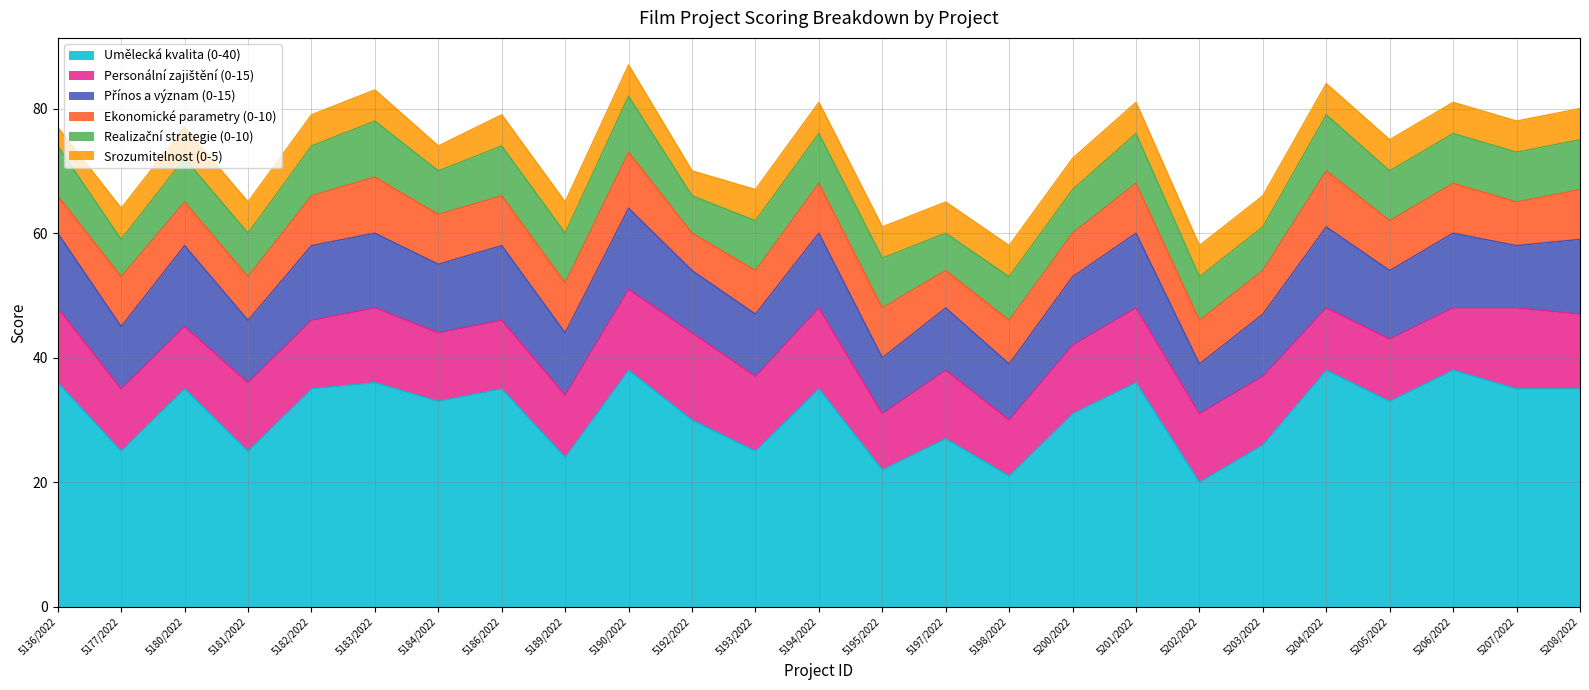

What is the highest value of the Umělecká kvalita (0-40) series?

38